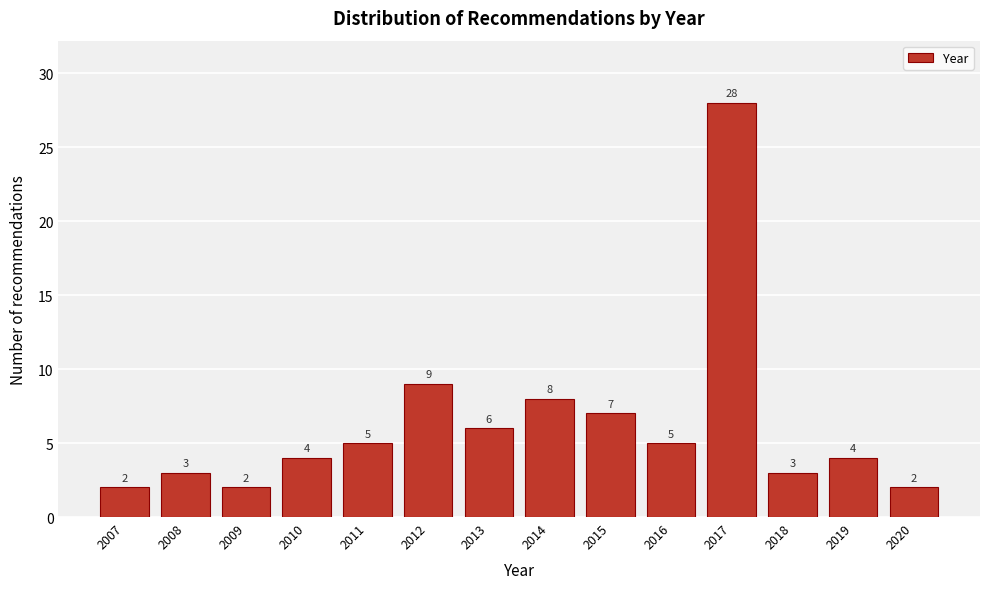

Over which range of the x-axis is the bar tallest?

2016.5 to 2017.5